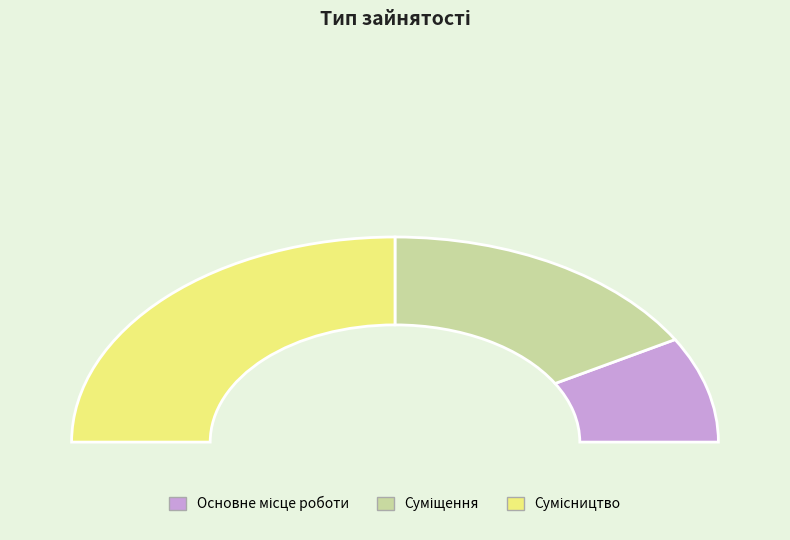

To the nearest percent, what portion does Сумісництво represent?

50%